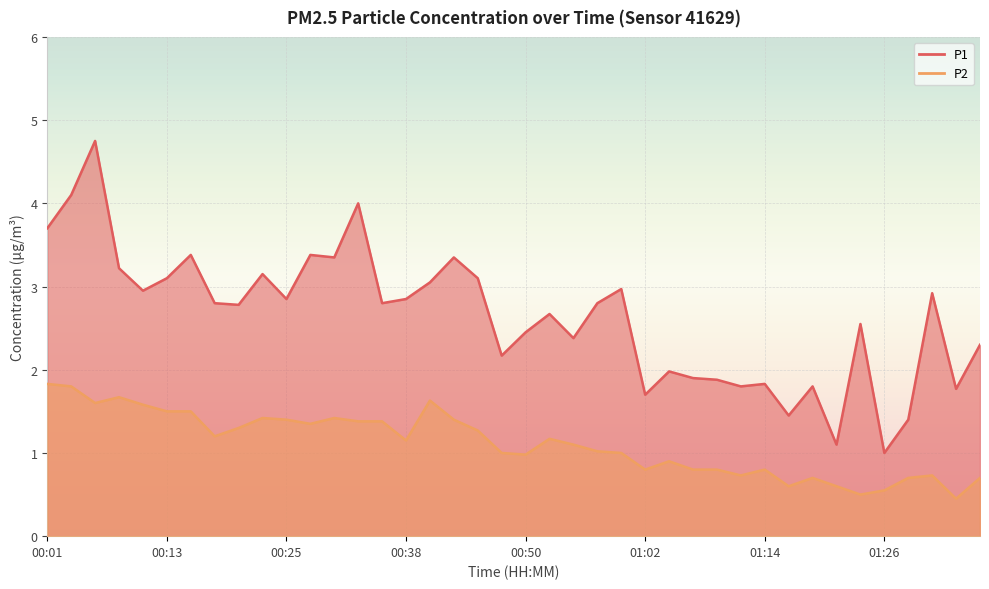

How many interior local valleys does the P2 series have?

10